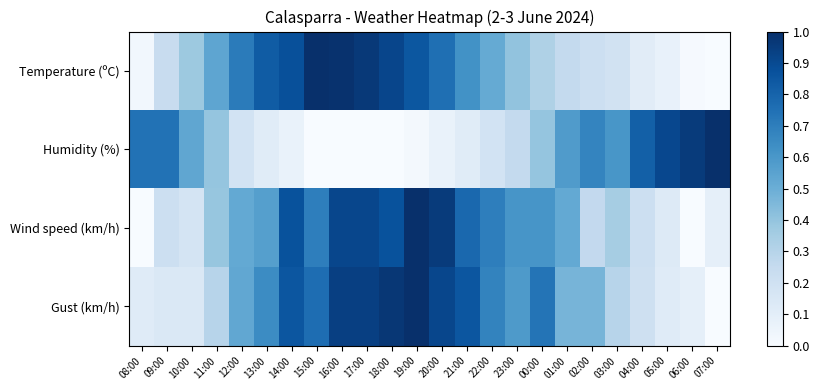

What is the spread (max minus min) of values at 09:00?

0.6